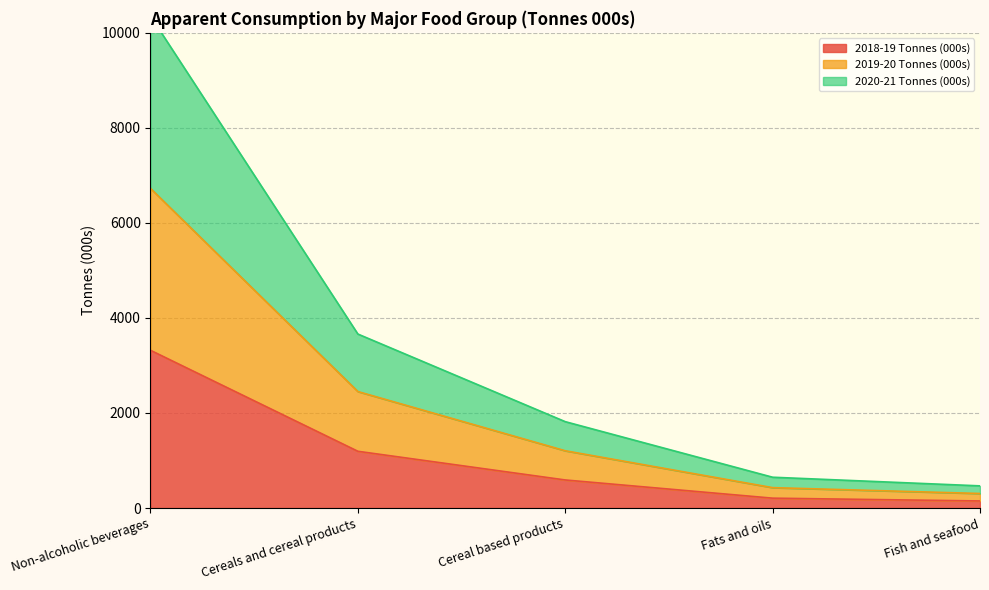

True or false: 2020-21 Tonnes (000s) has a value of 1079.3 at Cereal based products.

False